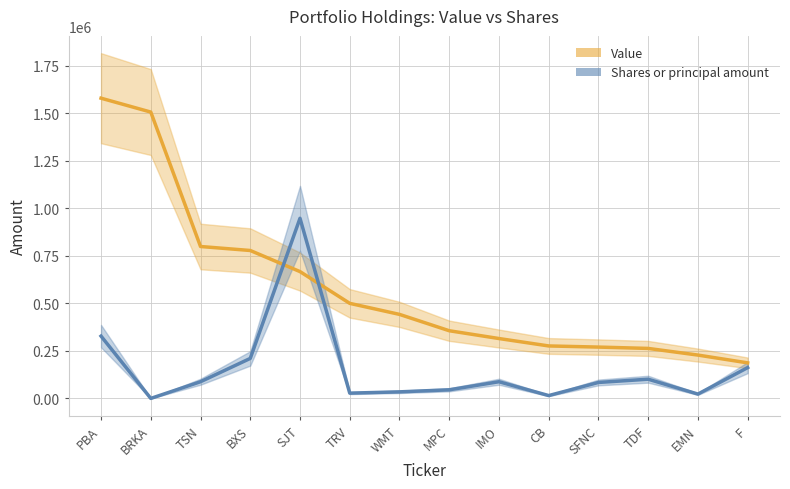

True or false: Value and Shares or principal amount intersect in this chart.

True